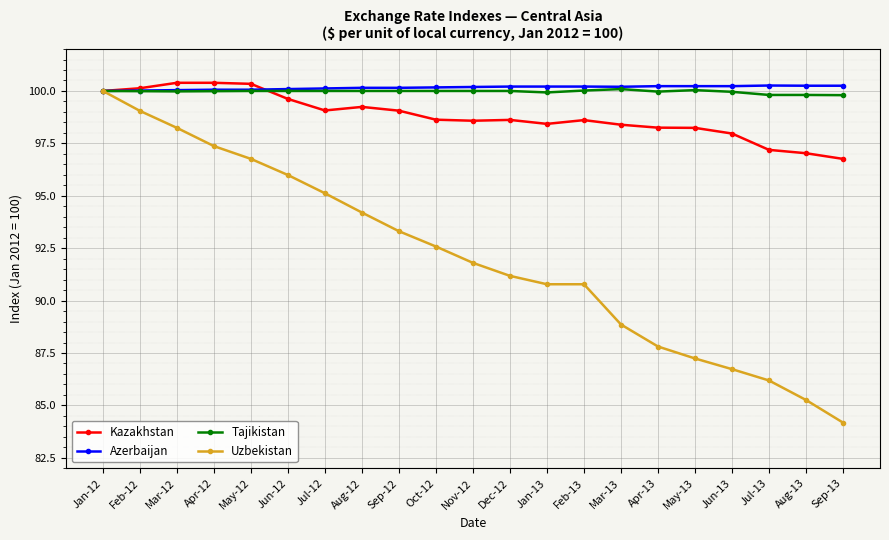

At how many categories does at least one series exceed 96?

21